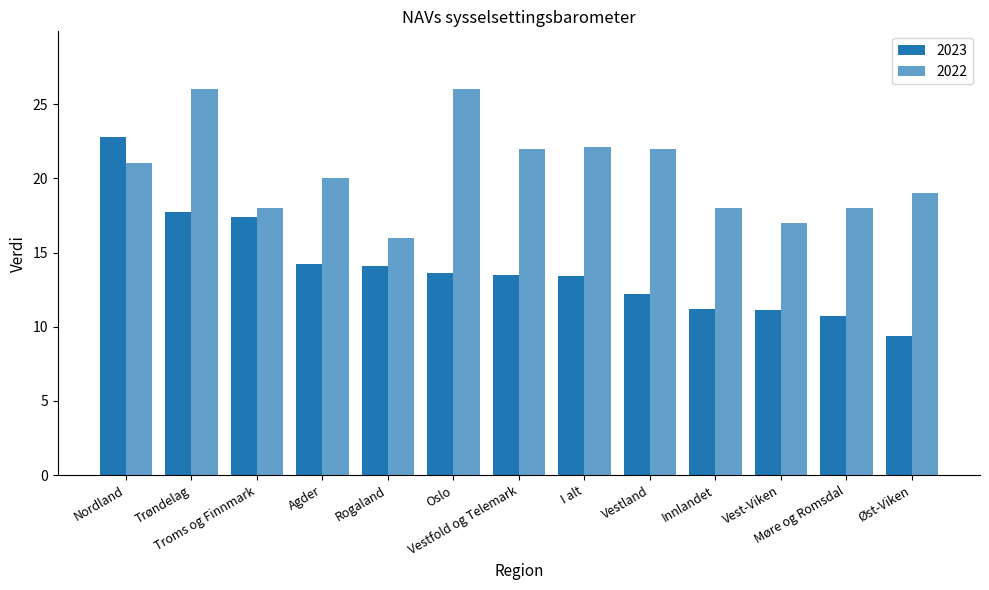

Which category has the lowest value across all series?

Øst-Viken